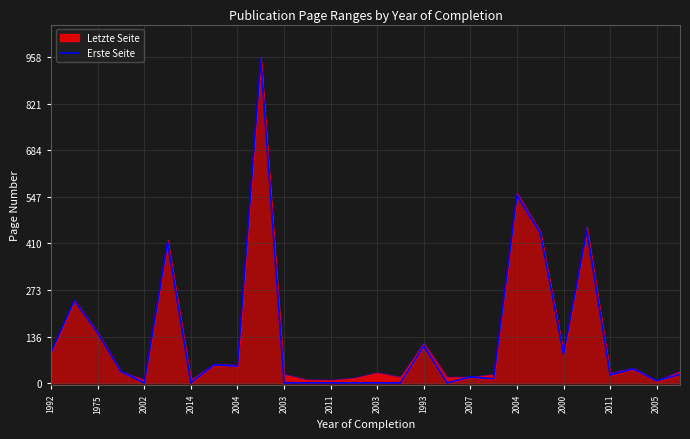

Where is the first local maximum?

1975